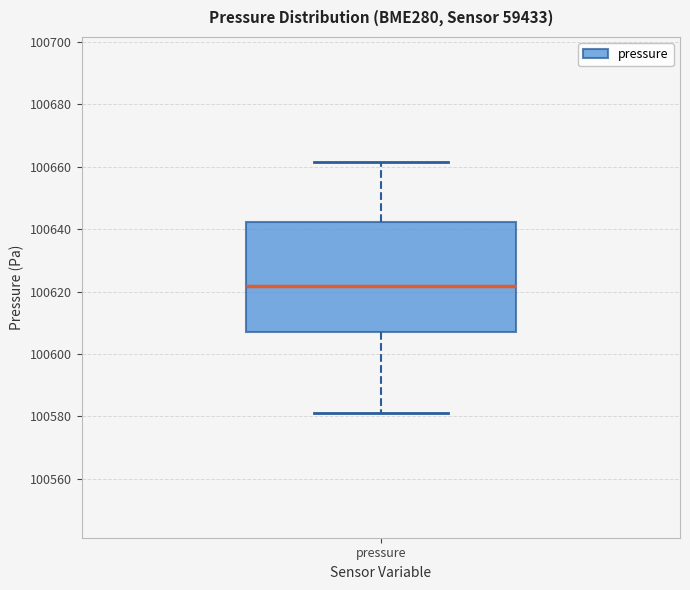

Read this box plot against the y-axis: the position of the median line, the range covered by the box, and the ends of both whiskers. The values are not printed on the chart, so give them approximately, as read against the axis.

median 100622, box 100606 to 100642, whiskers 100582 to 100662